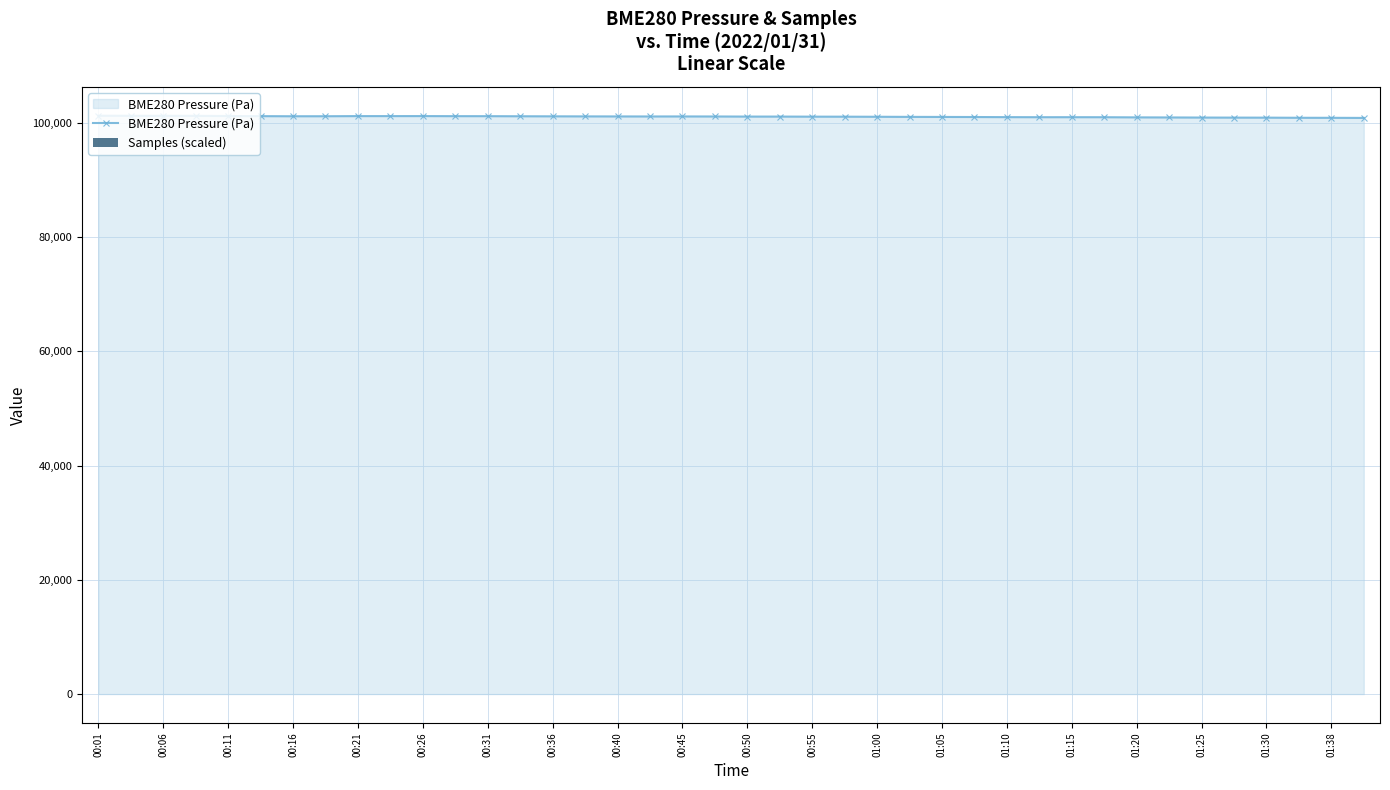

At which category is the sum across all series the highest?

00:01